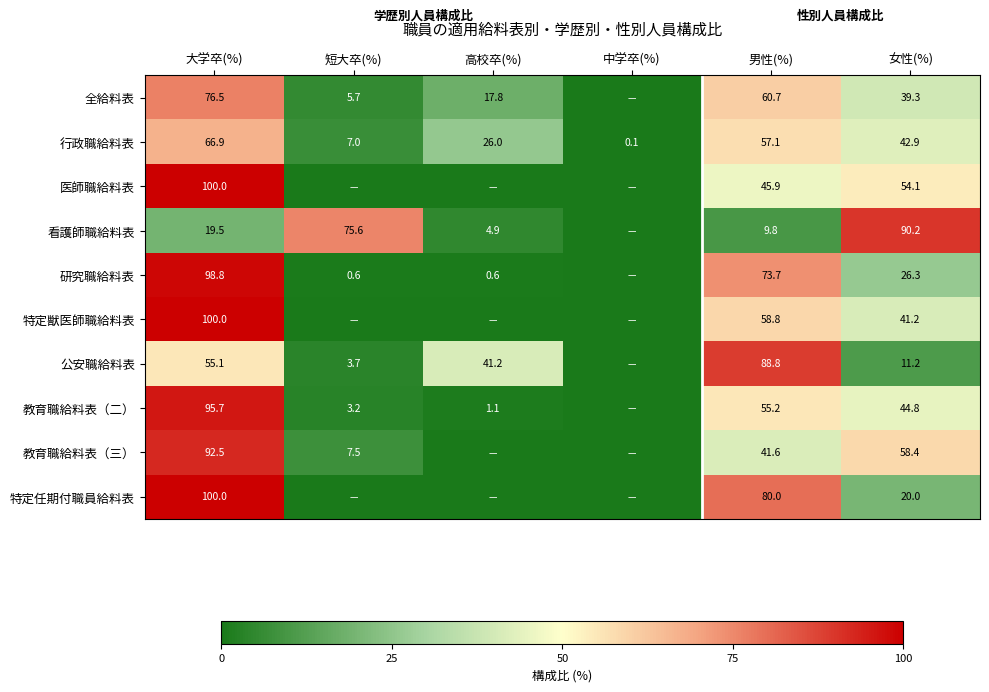

Rank the series at 男性(%) from lowest to highest value.

看護師職給料表, 教育職給料表（三）, 医師職給料表, 教育職給料表（二）, 行政職給料表, 特定獣医師職給料表, 全給料表, 研究職給料表, 特定任期付職員給料表, 公安職給料表